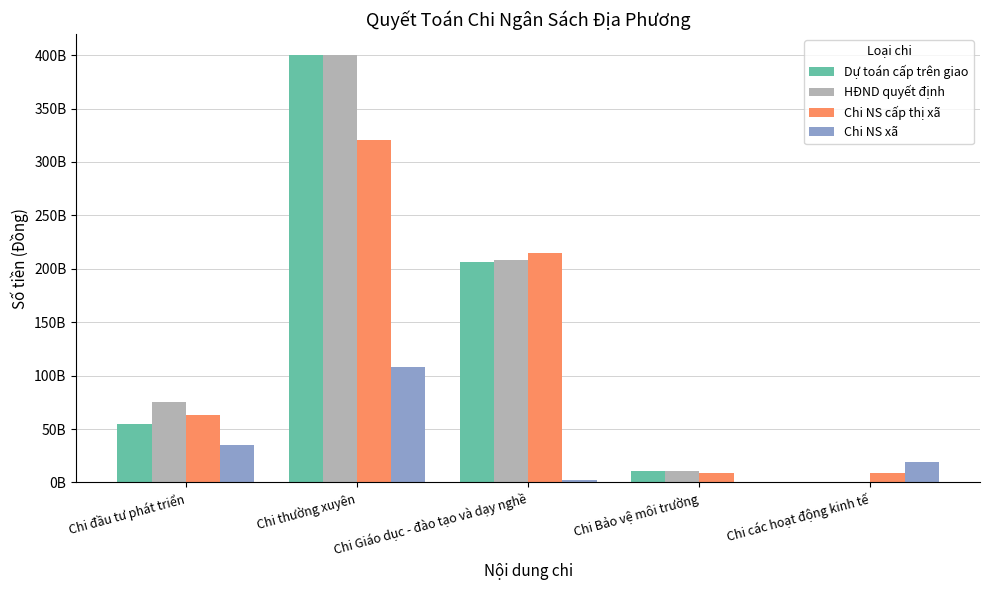

What are all the series names shown in the legend?

Dự toán cấp trên giao, HĐND quyết định, Chi NS cấp thị xã, Chi NS xã